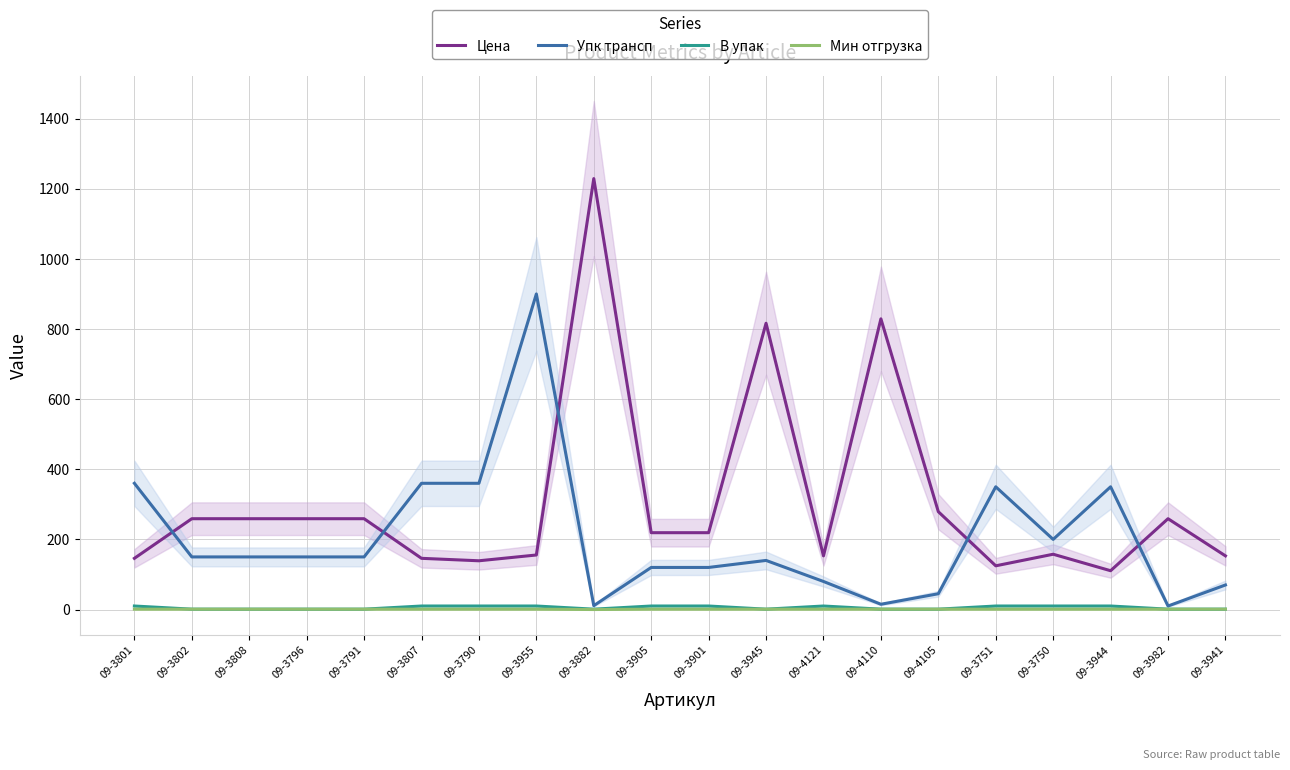

True or false: В упак and Мин отгрузка cross at least once.

False